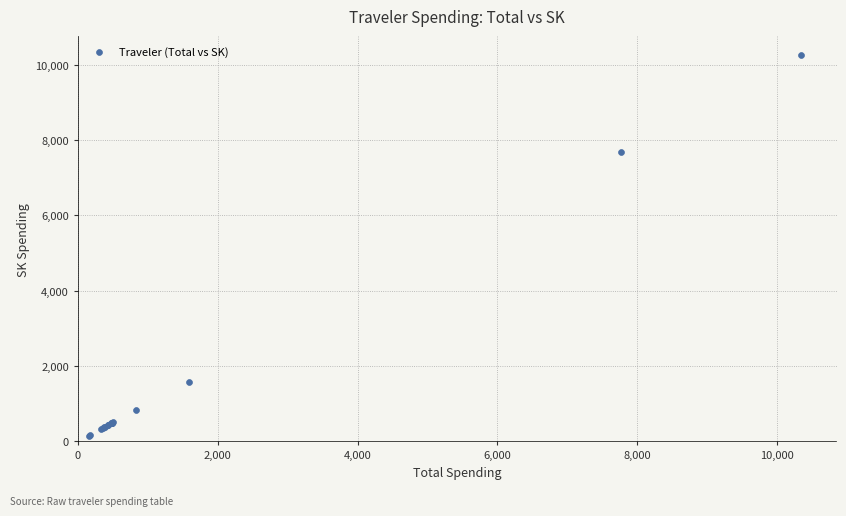

What Y value in the scatter plot is closest to 5208?

7686.2